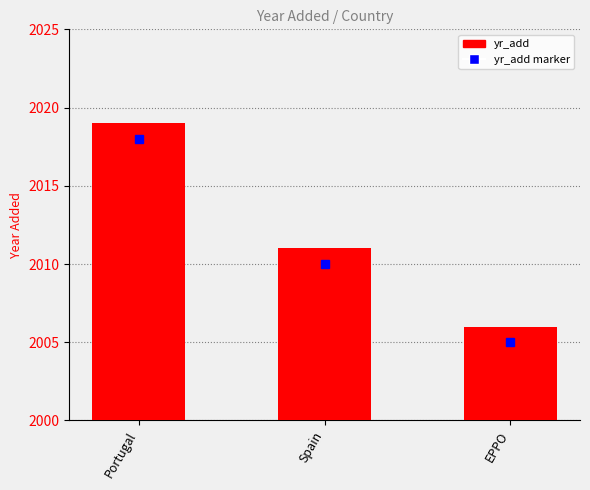

How many bars are there in total?

3